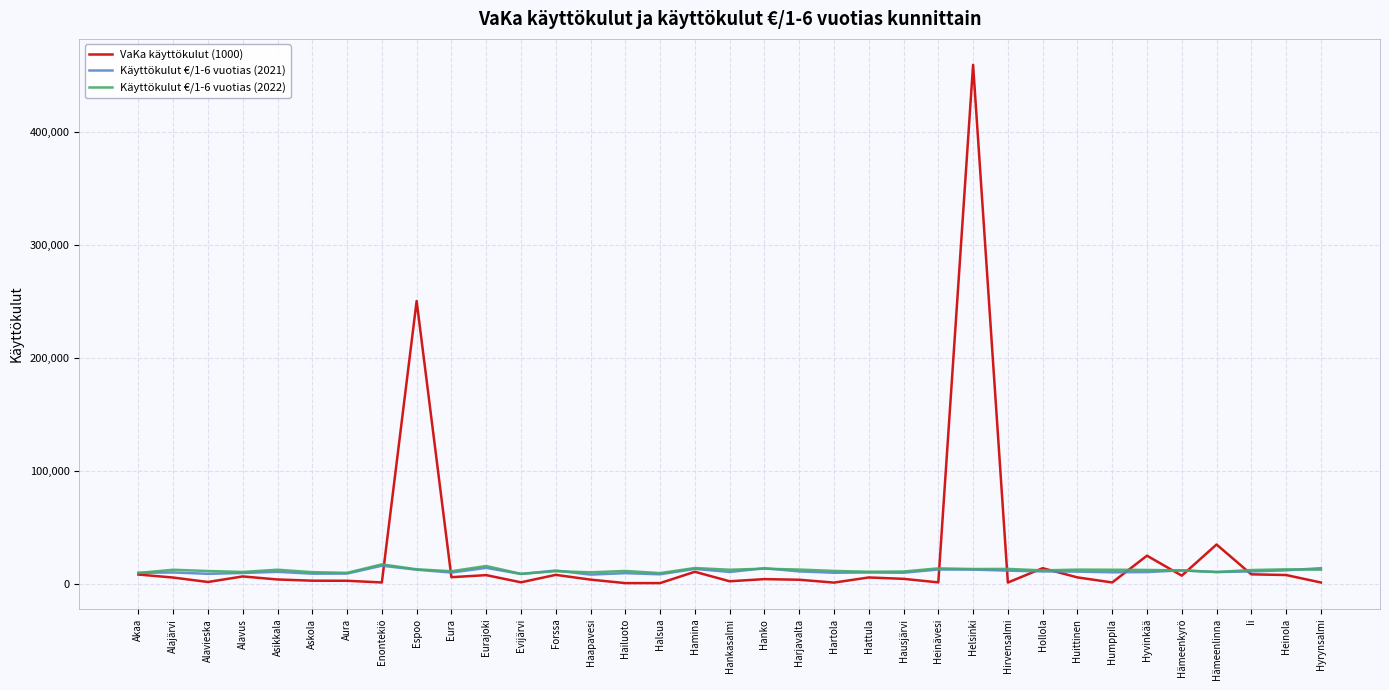

At which category is the sum across all series the highest?

Helsinki